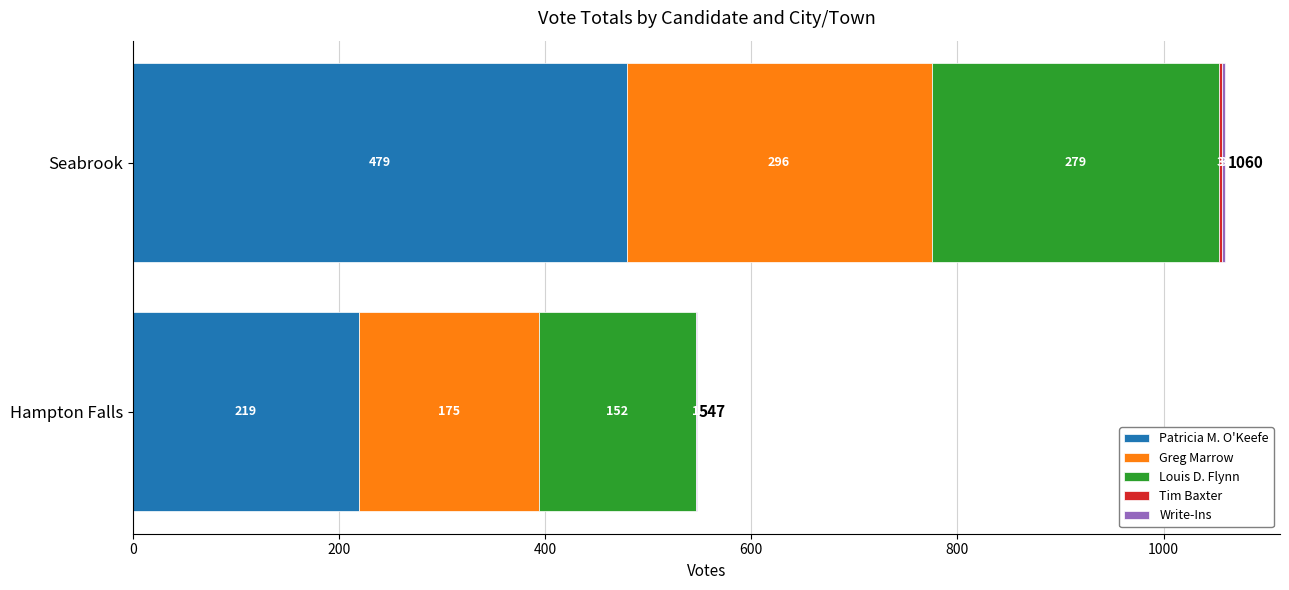

What is the total value across all series at Hampton Falls?

547